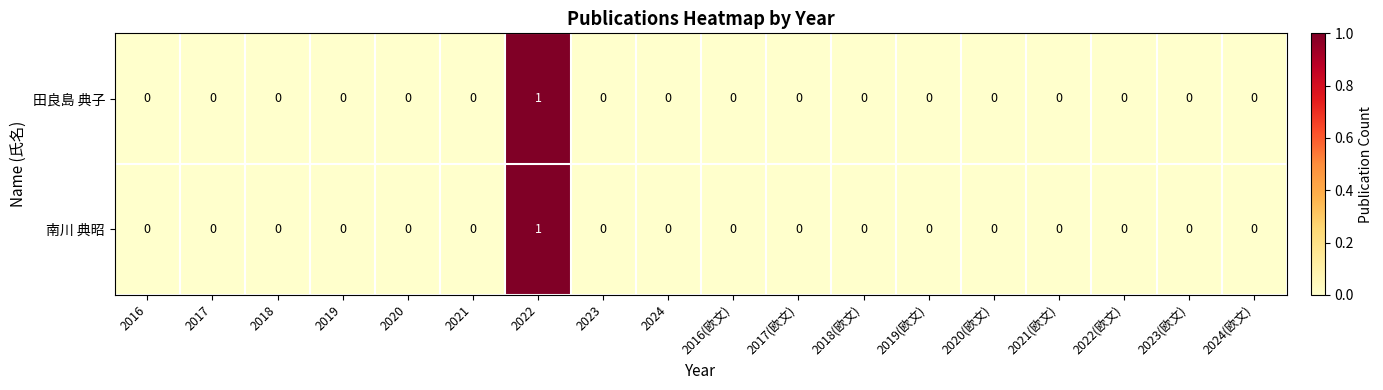

Is it true that 田良島 典子 equals 0 at 2019?

True